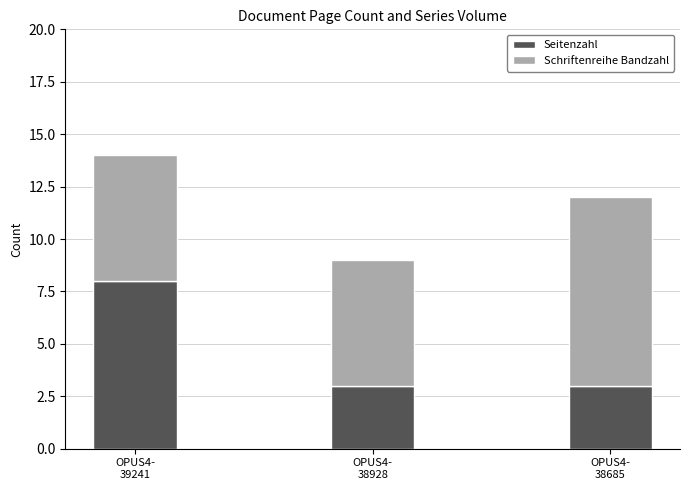

Count the number of categories in the chart.

3